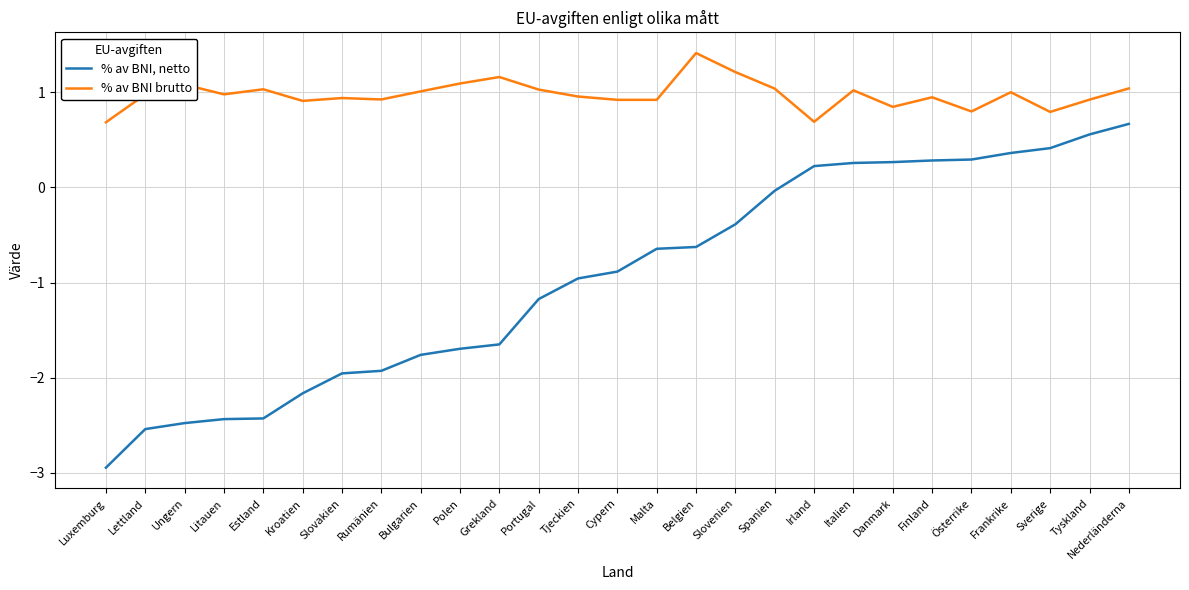

Between Bulgarien and Finland, which series saw the biggest shift?

% av BNI, netto